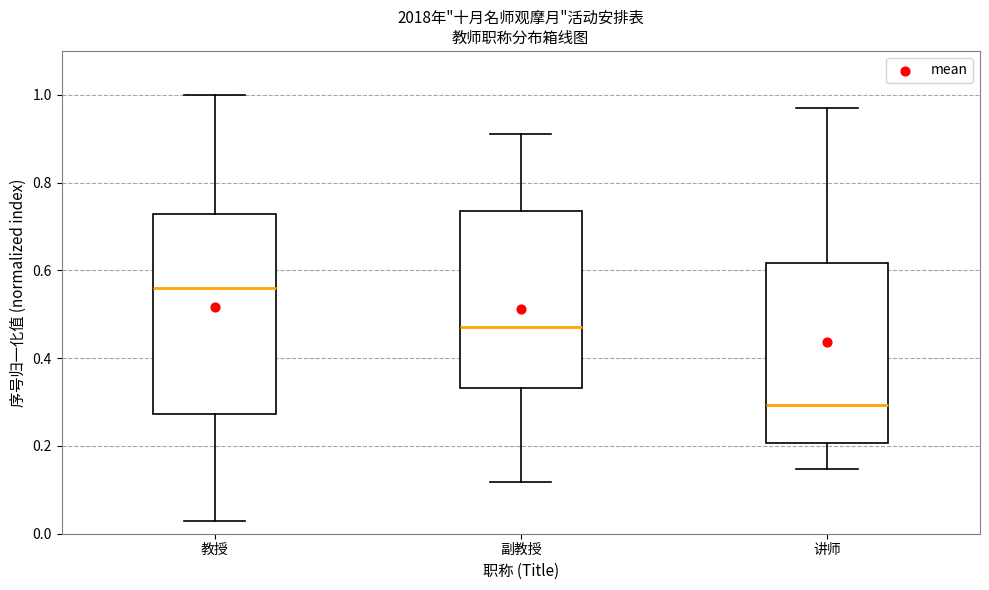

Where does the upper whisker of the box for 讲师 end on the y-axis? The values are not printed on the chart, so give them approximately, as read against the axis.

0.98